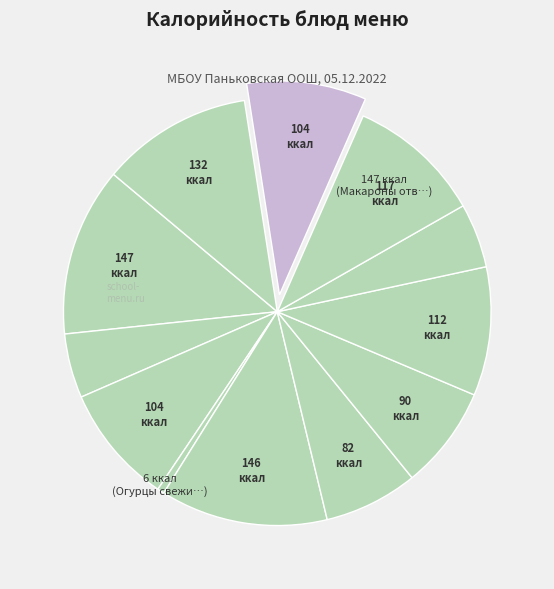

How many slices are in this pie chart?

12